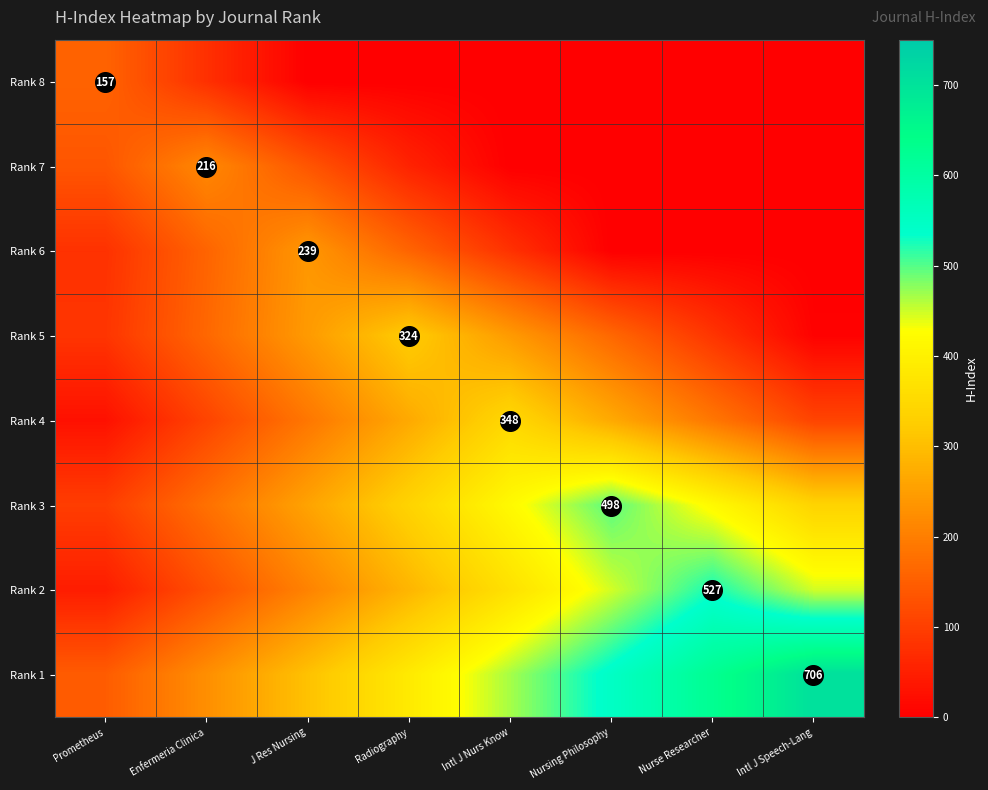

How many distinct data groups are displayed?

8